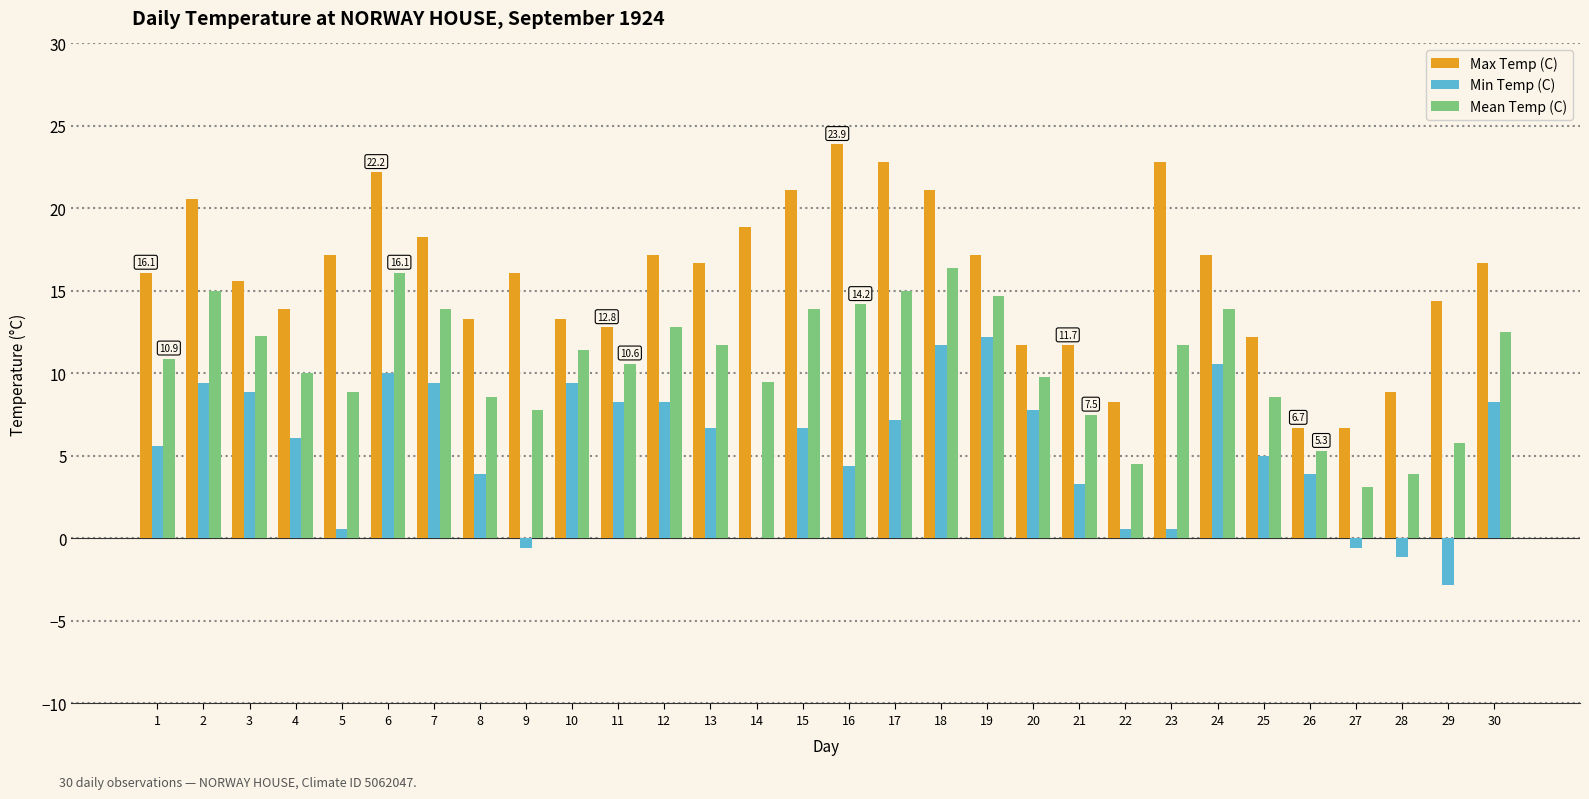

What is the total value across all series at 24?

41.7